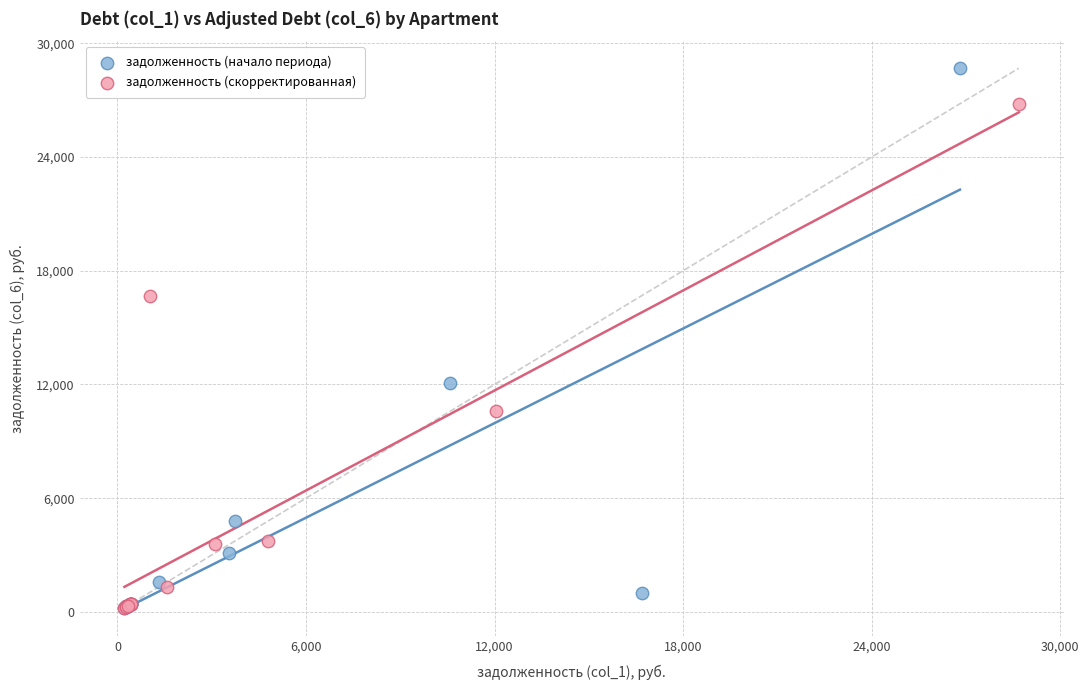

Which series has the largest Y range (max minus min)?

задолженность (начало периода)